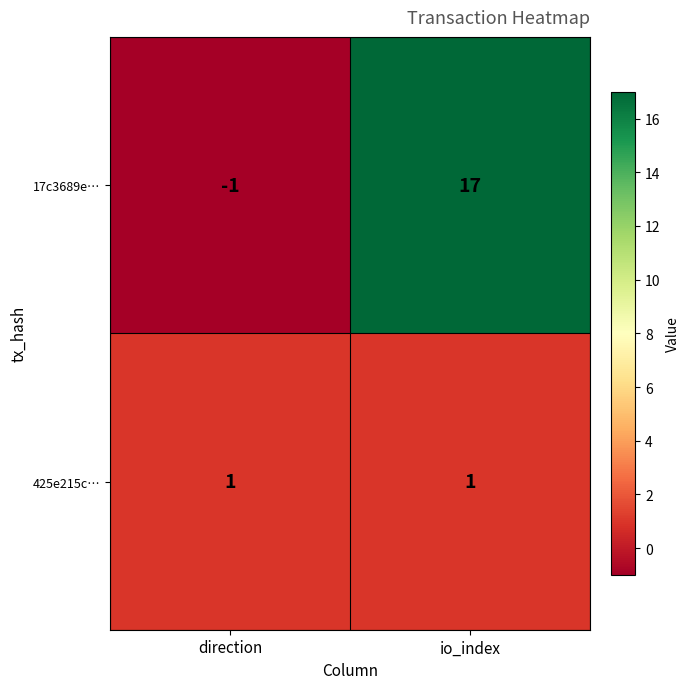

What is the difference between the highest and lowest values at io_index?

16